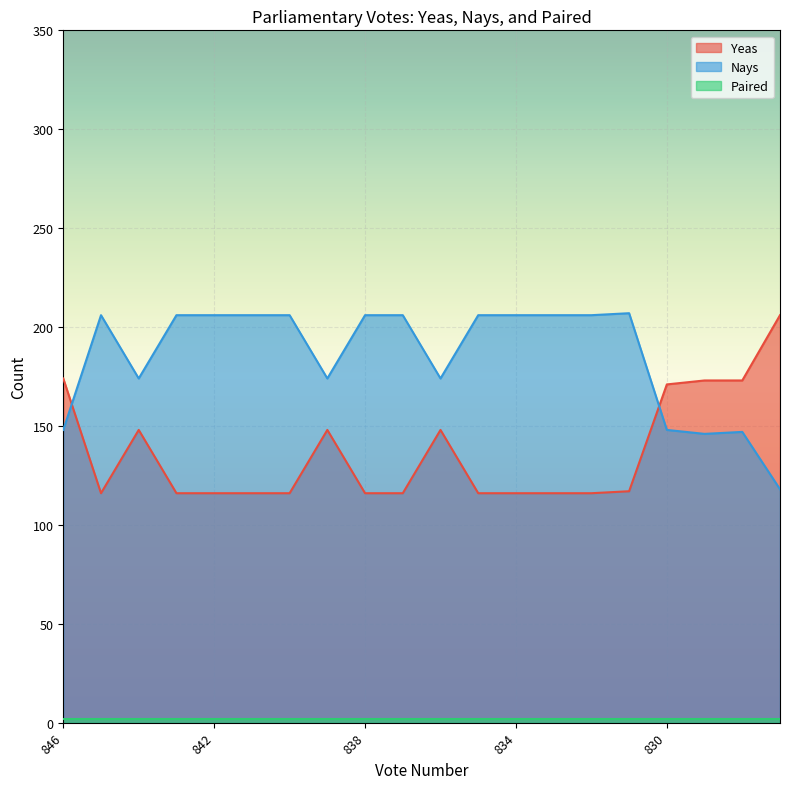

Which series has the largest total across all categories?

Nays